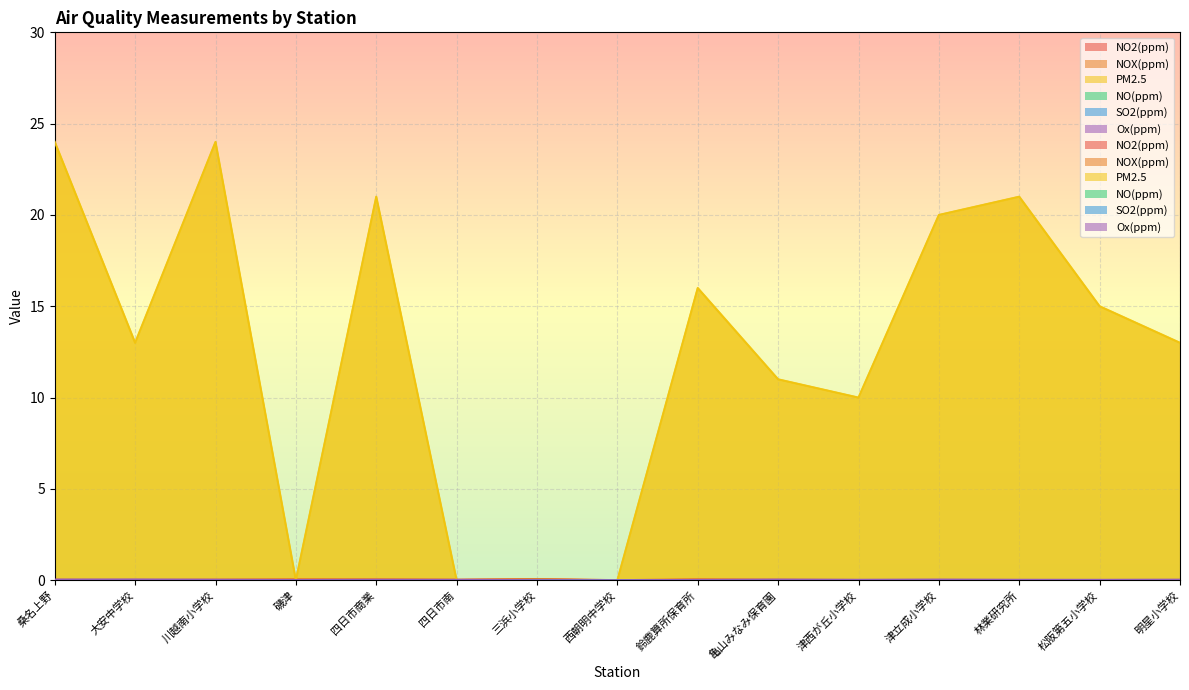

True or false: SO2(ppm) and NO(ppm) intersect in this chart.

True